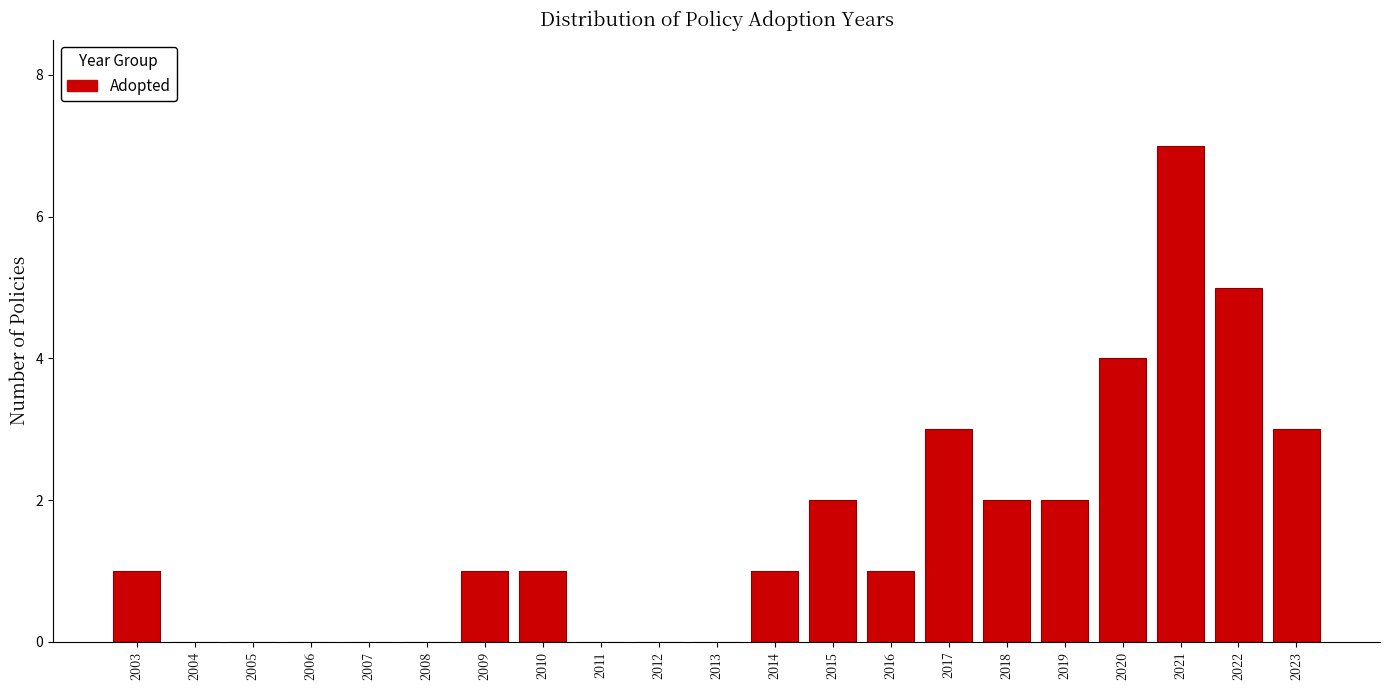

How tall is the bar that spans 2015.5 to 2016.5 on the x-axis? The values are not printed on the chart, so give them approximately, as read against the axis.

1